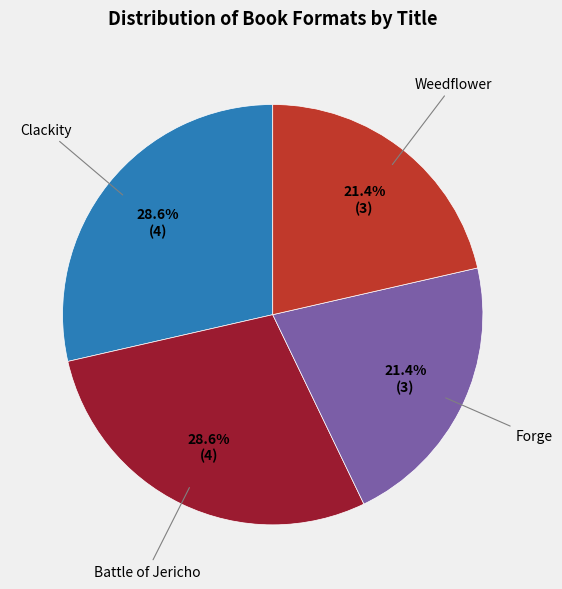

To the nearest percent, what is the average slice percentage?

25%